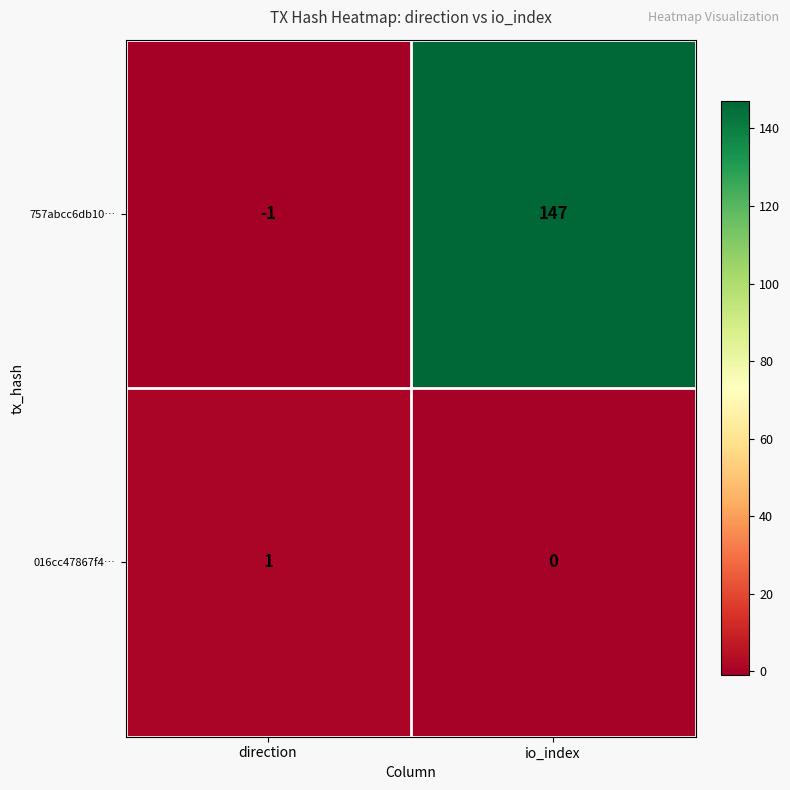

At which label is 016cc47867f4… closest to 0?

io_index